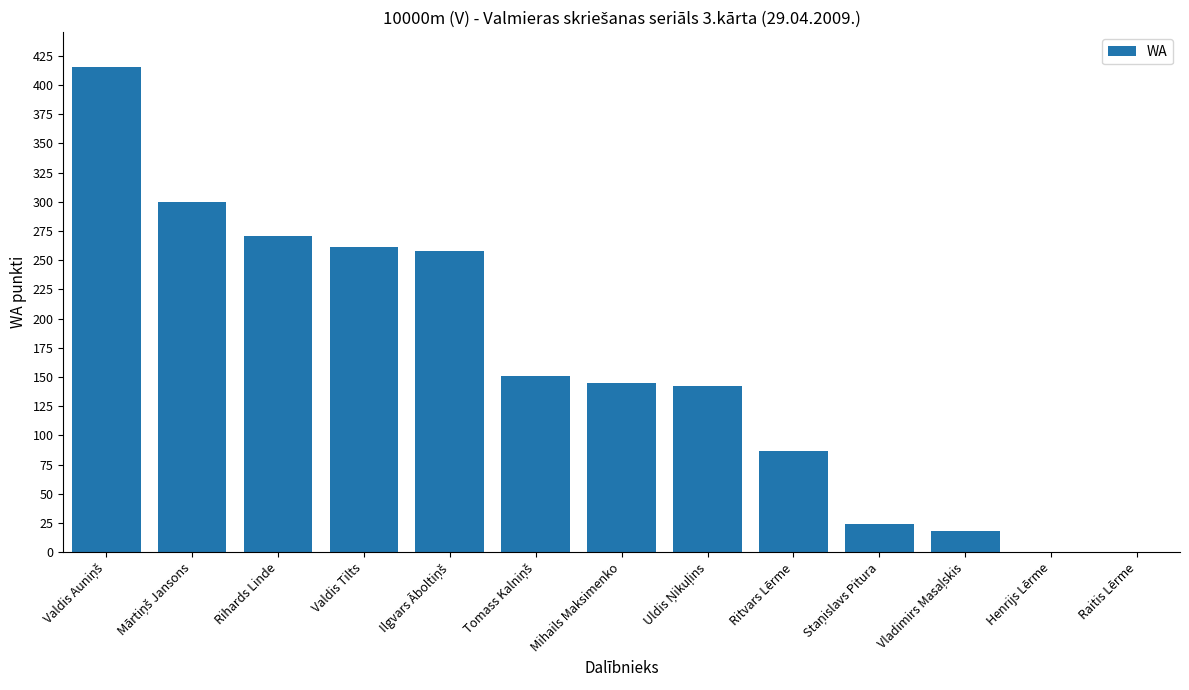

What is the sum of the values at Henrijs Lērme and Rihards Linde?

271